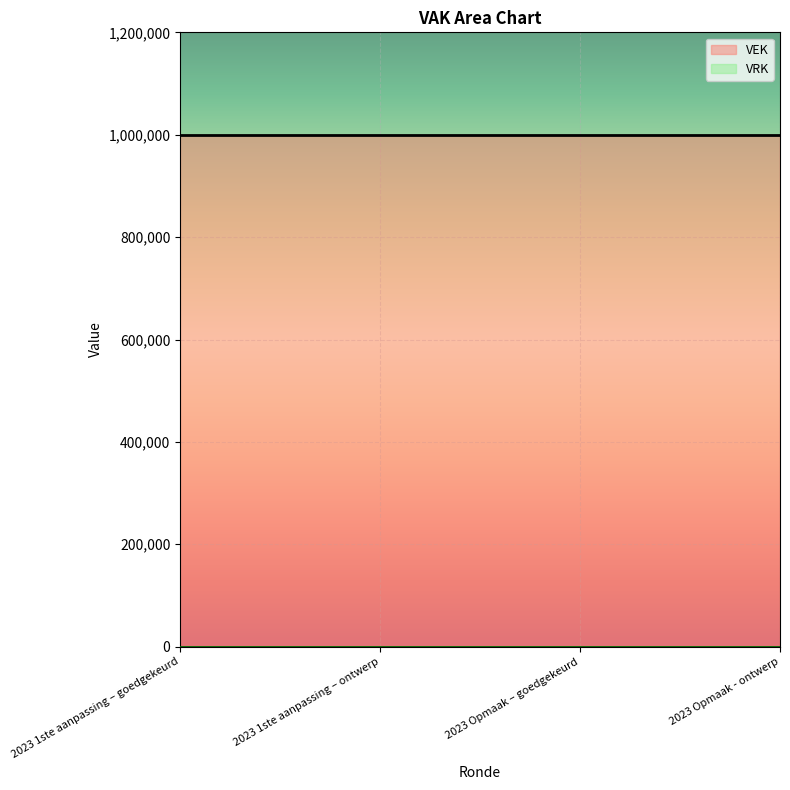

True or false: VRK and VEK intersect in this chart.

False